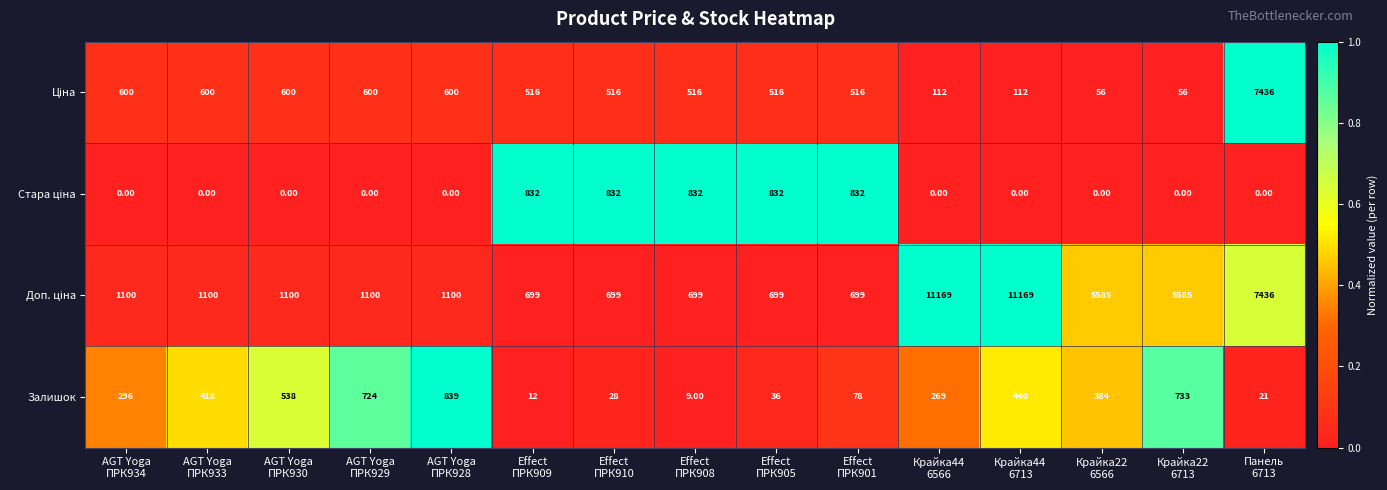

What is the difference between the highest and lowest values at Крайка22
6713?

5585